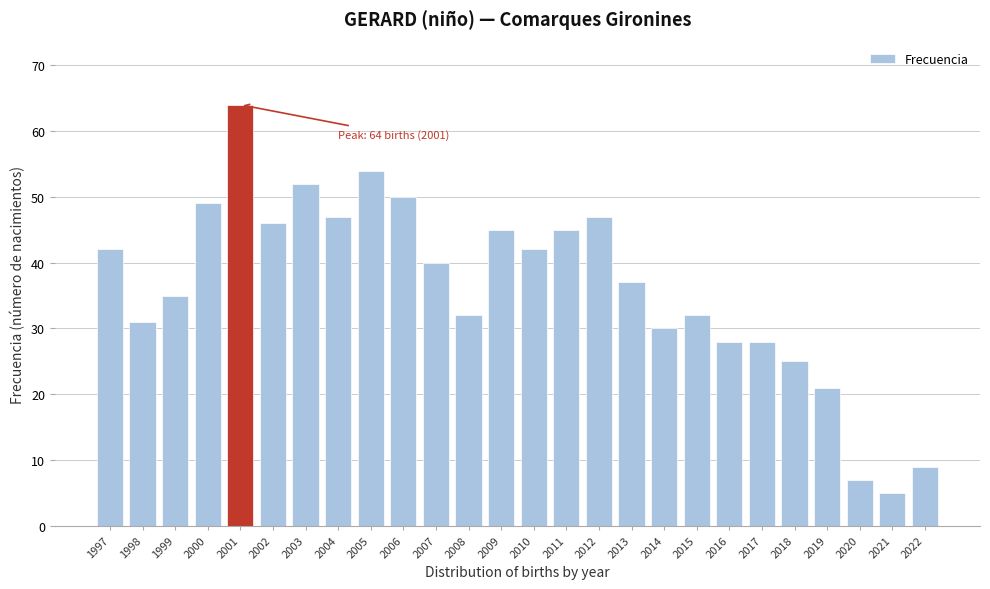

Reading right to left, list all the values displayed in this chart.

2022=9	2021=5	2020=7	2019=21	2018=25	2017=28	2016=28	2015=32	2014=30	2013=37	2012=47	2011=45	2010=42	2009=45	2008=32	2007=40	2006=50	2005=54	2004=47	2003=52	2002=46	2001=64	2000=49	1999=35	1998=31	1997=42